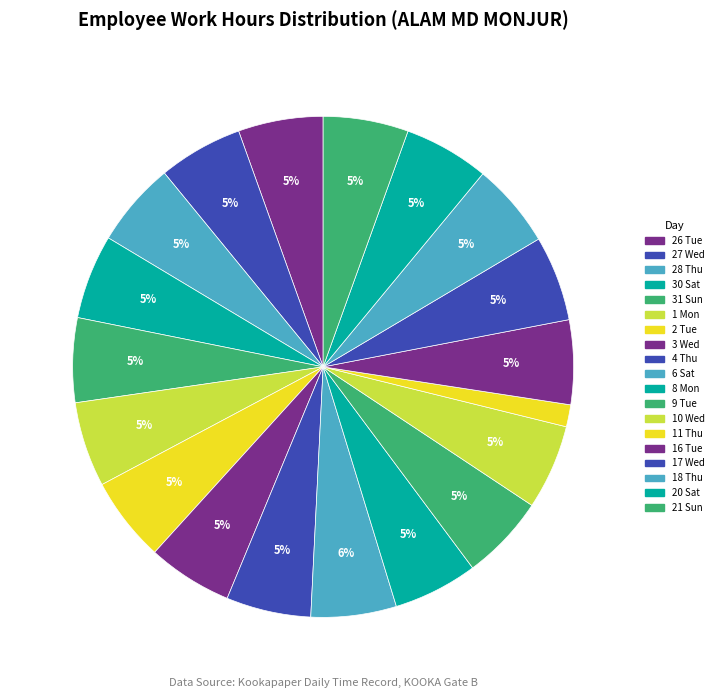

How many slices are in this pie chart?

19